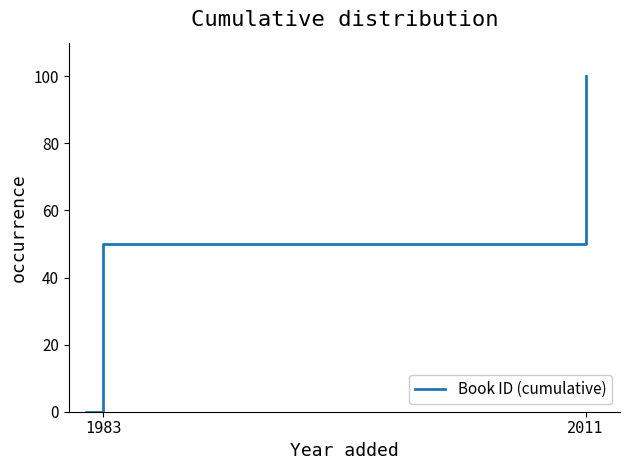

Reading left to right, what are all the values shown in this chart?

0	50	100